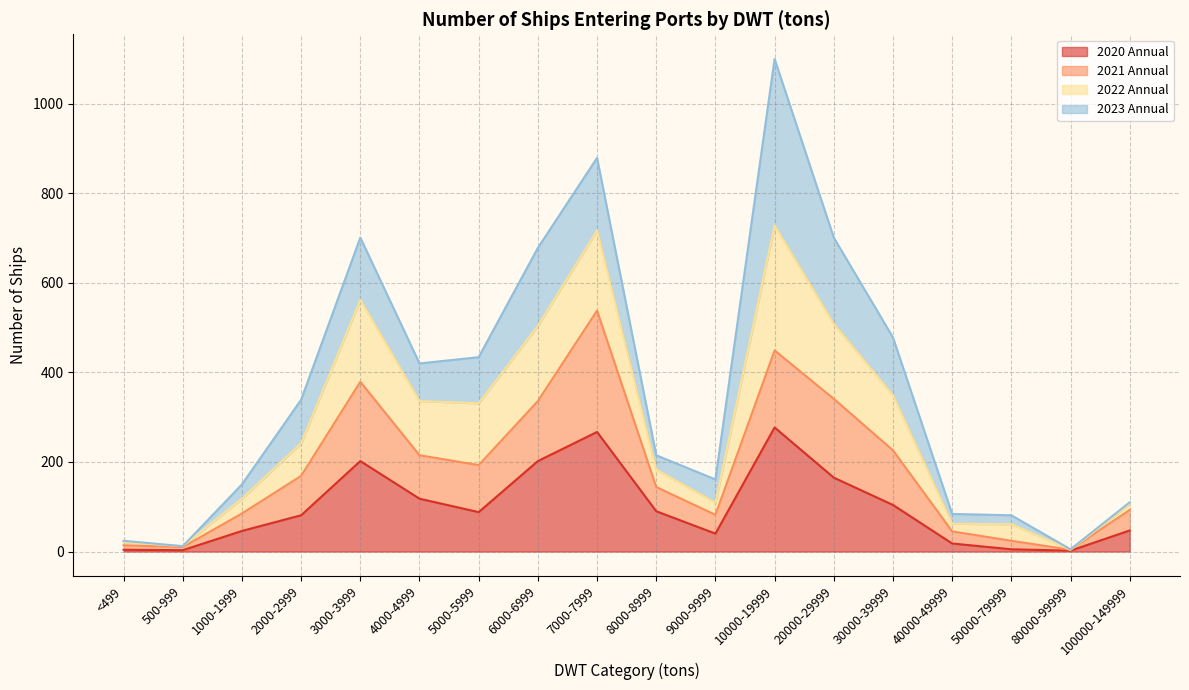

What is the highest value of the 2020 Annual series?

277